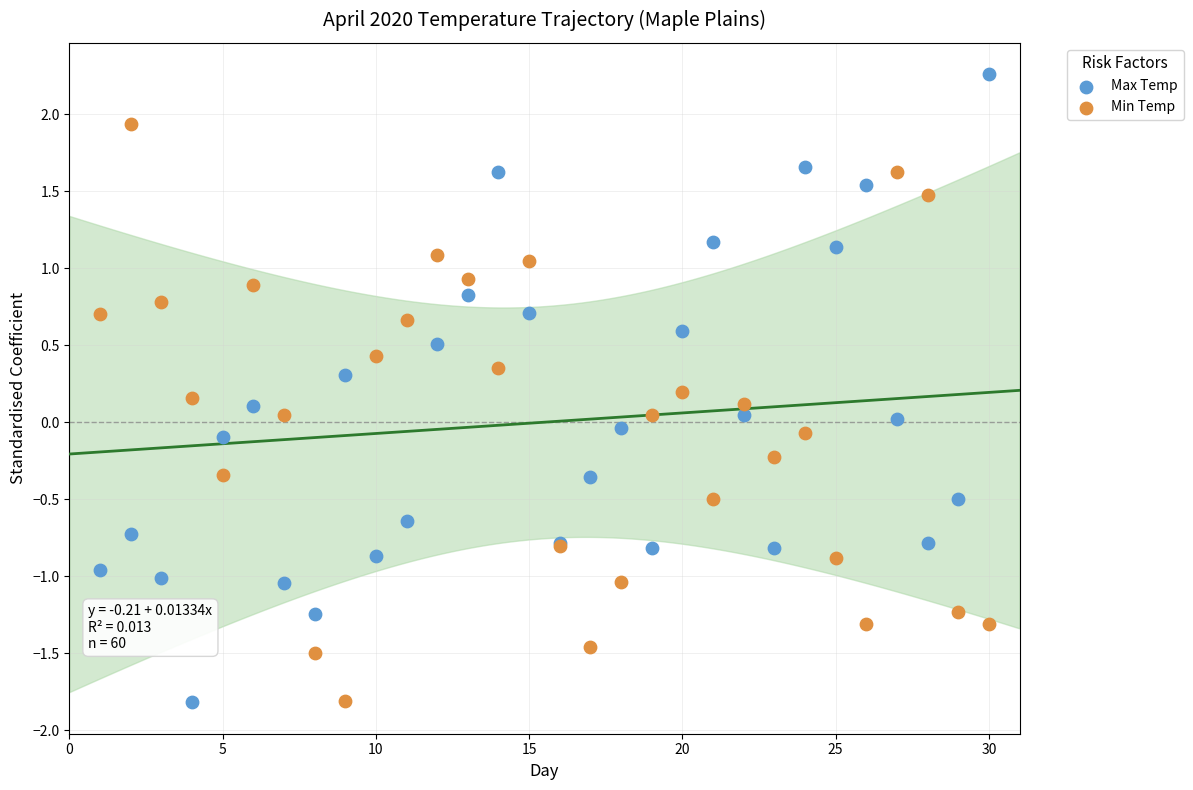

What are all the series names shown in the legend?

Max Temp, Min Temp